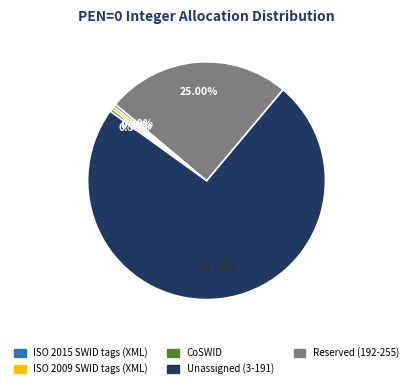

Which slice is the largest?

Unassigned (3-191)